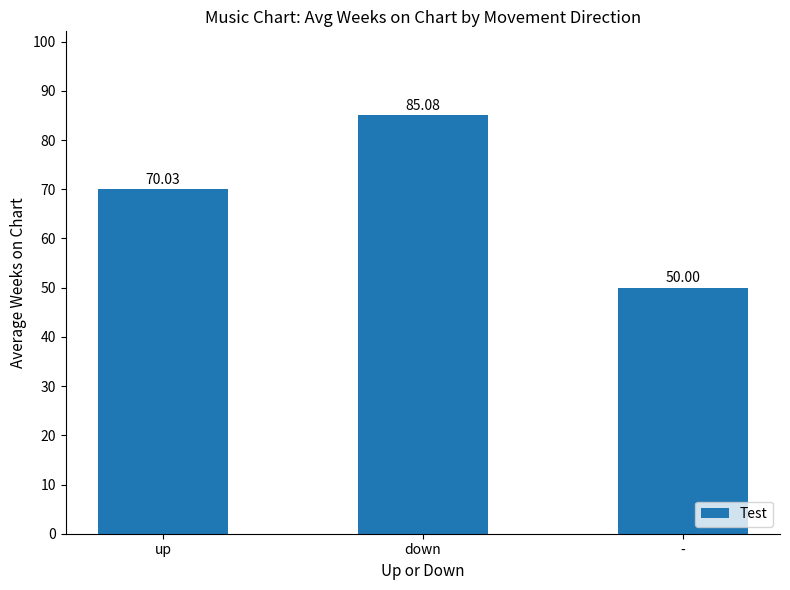

What is the average value?

68.4